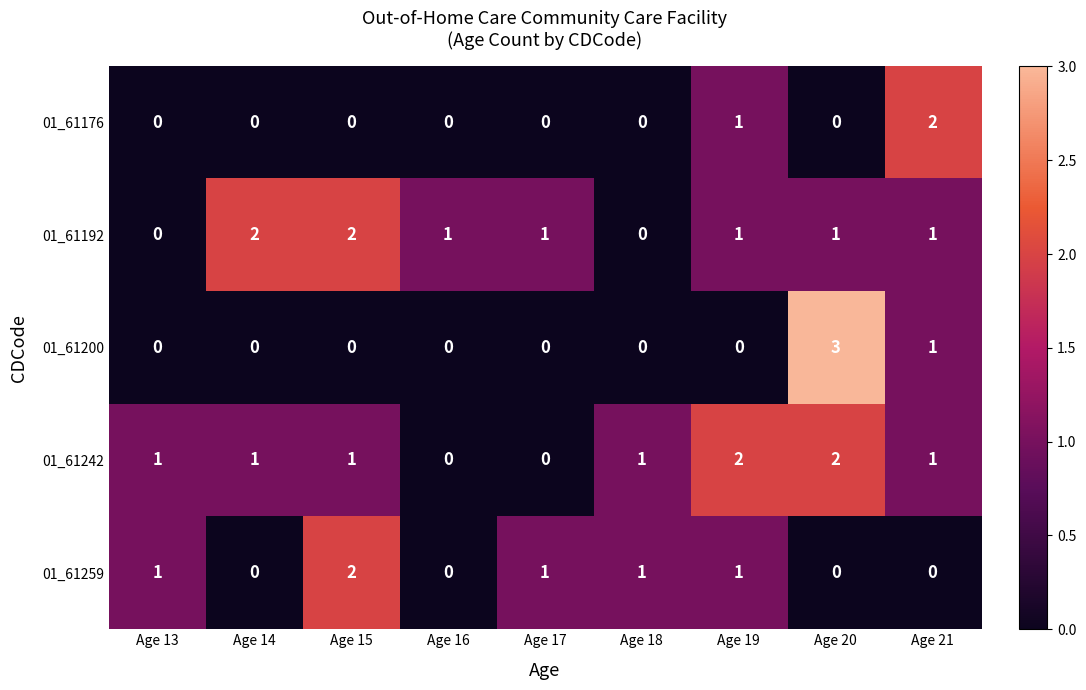

At which category is the sum across all series the highest?

Age 20